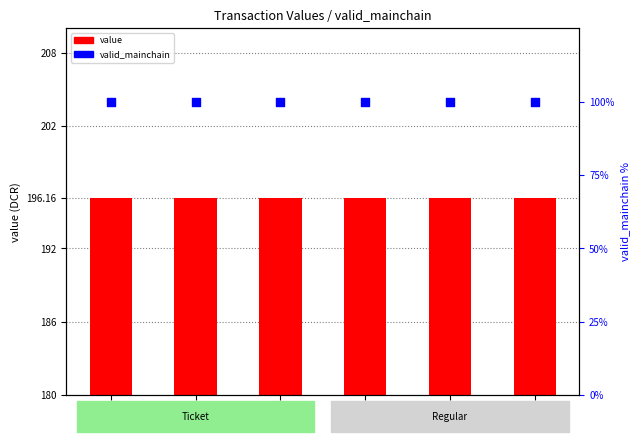

Which series has the widest spread of Y values?

value